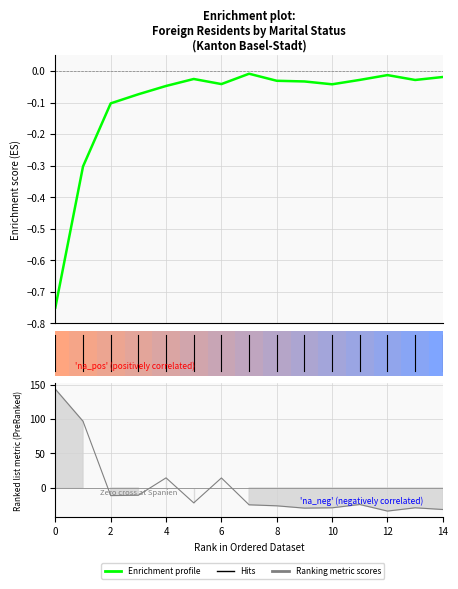

In Hits, how many points are lower than both neighbors (excluding endpoints)?

4